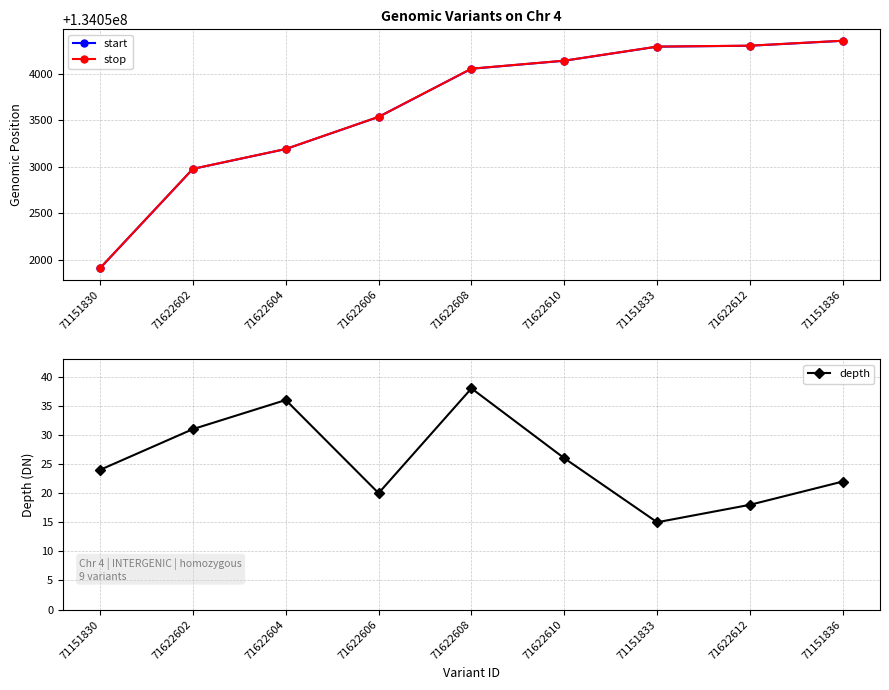

Rank the series at 71151830 from highest to lowest value.

stop, start, depth